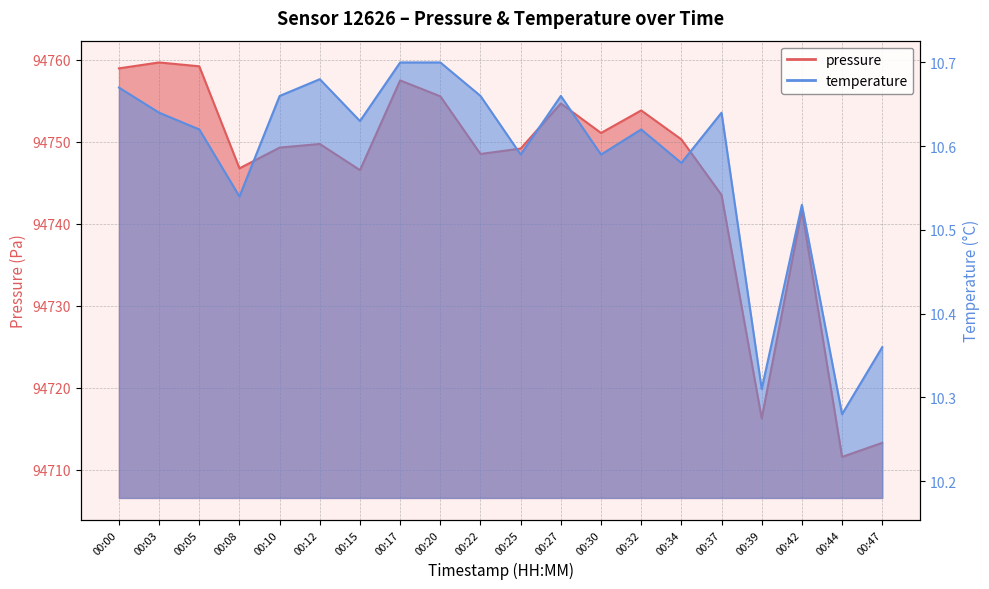

Where does the pressure series first go above 94749?

00:00